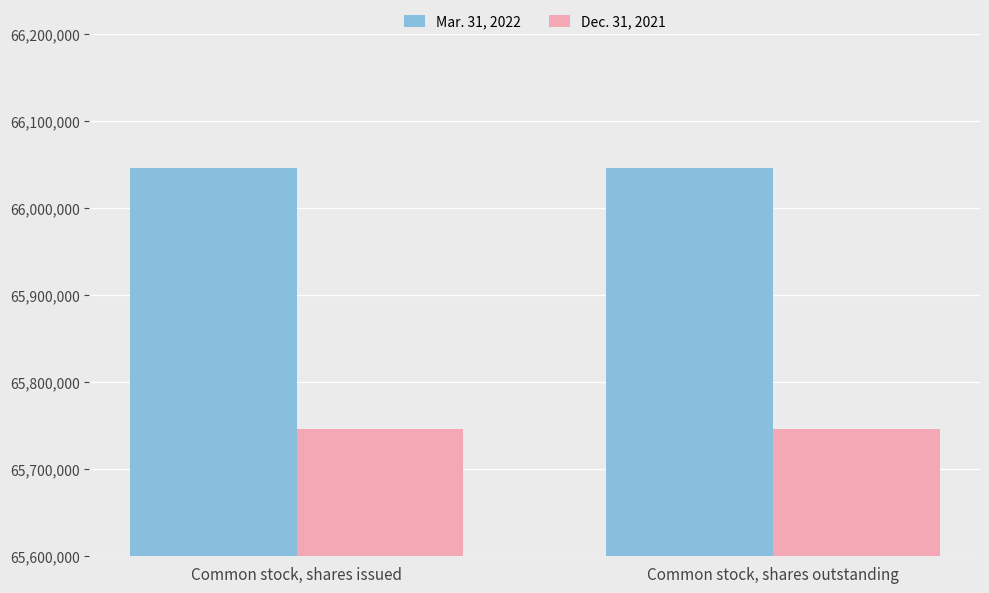

At how many categories does at least one series exceed 65807265?

2